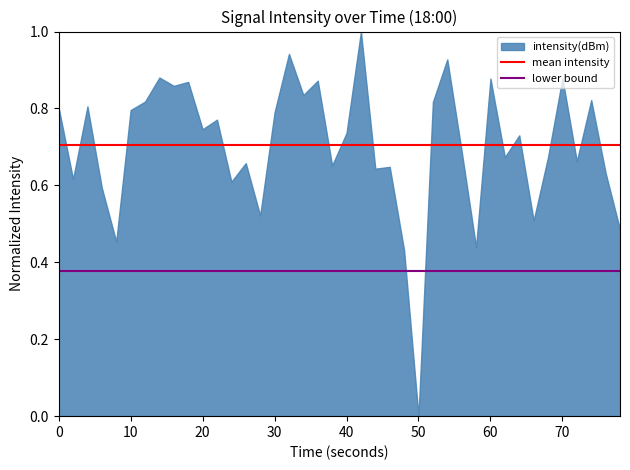

The value at 10 is 0.8. True or false?

True